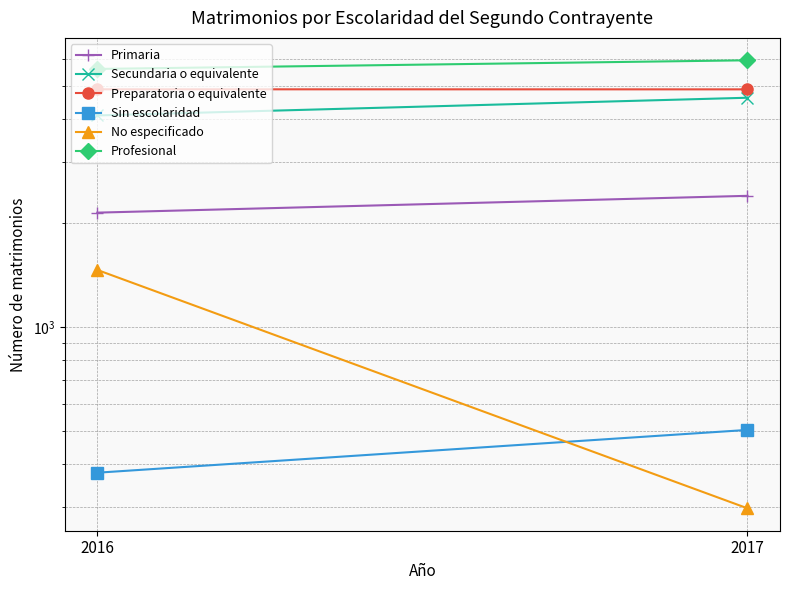

How many lines are shown in the chart?

6